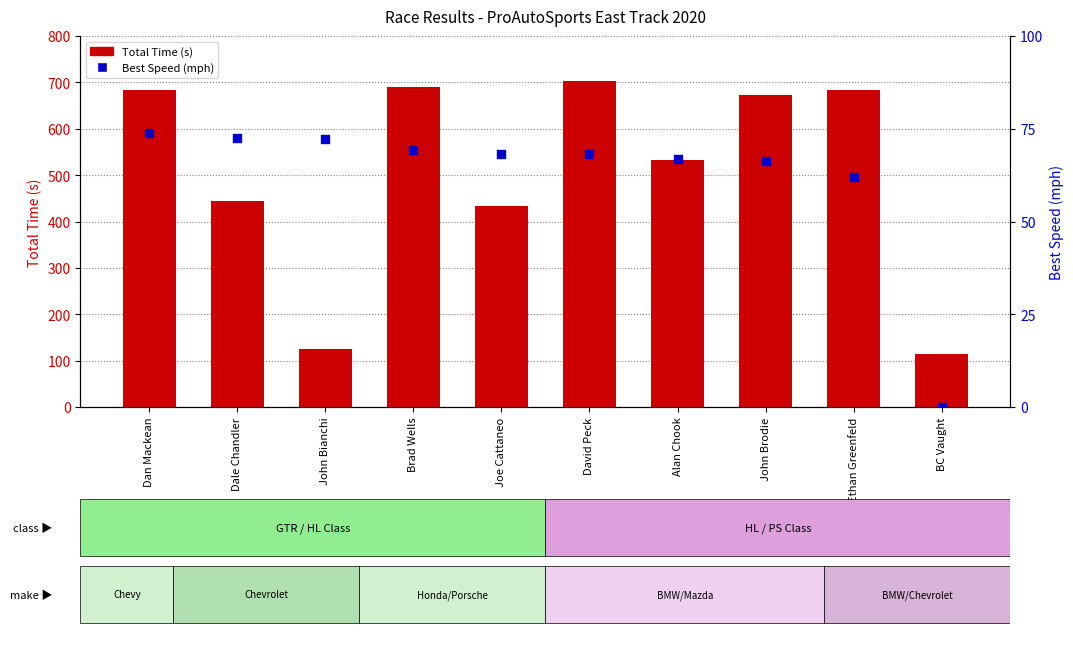

Which series contains the highest Y value?

Total Time (s)